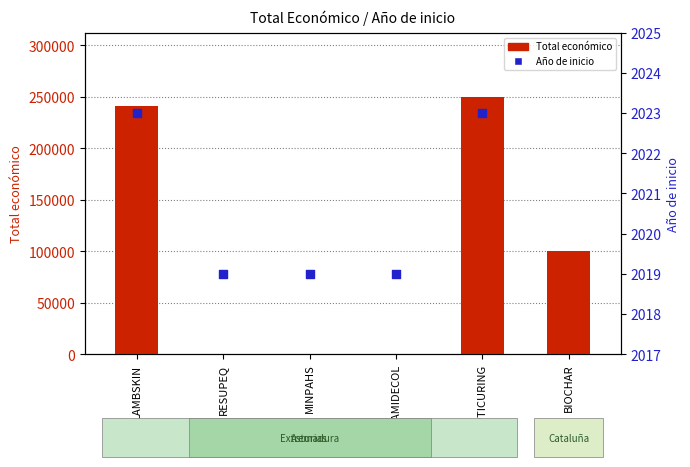

Which series has the largest total across all categories?

Total económico